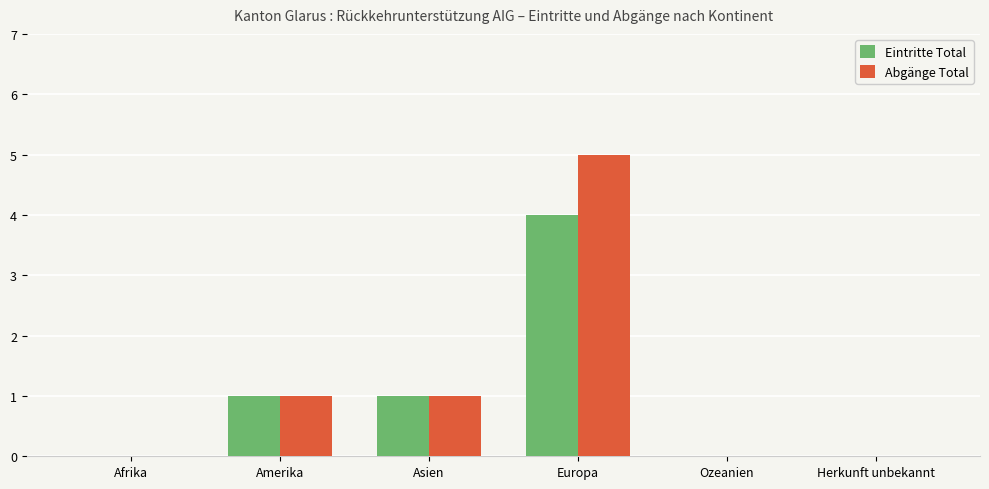

What are all the series names shown in the legend?

Eintritte Total, Abgänge Total